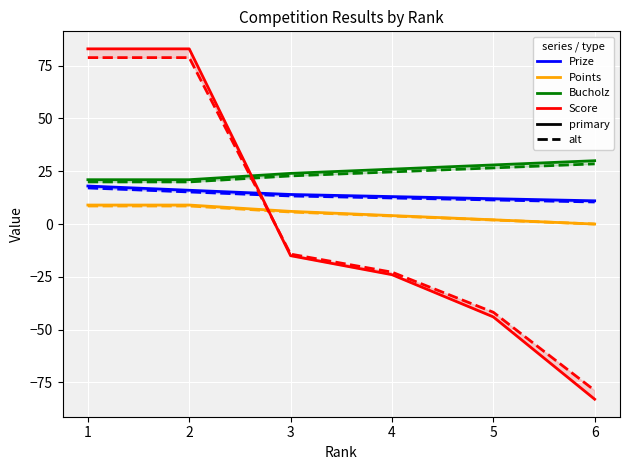

Which has a higher value, 5 or 3?

3